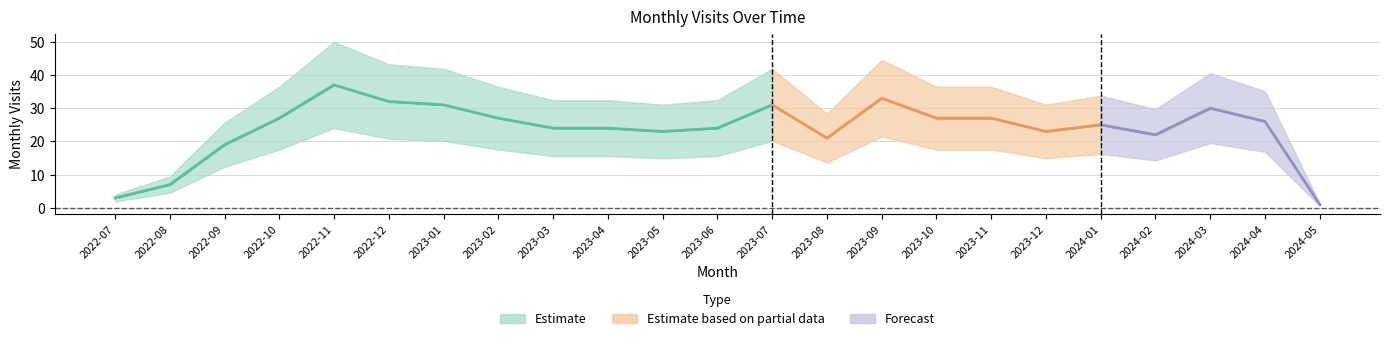

The chart shows a value of 11 at 2022-08. True or false?

False